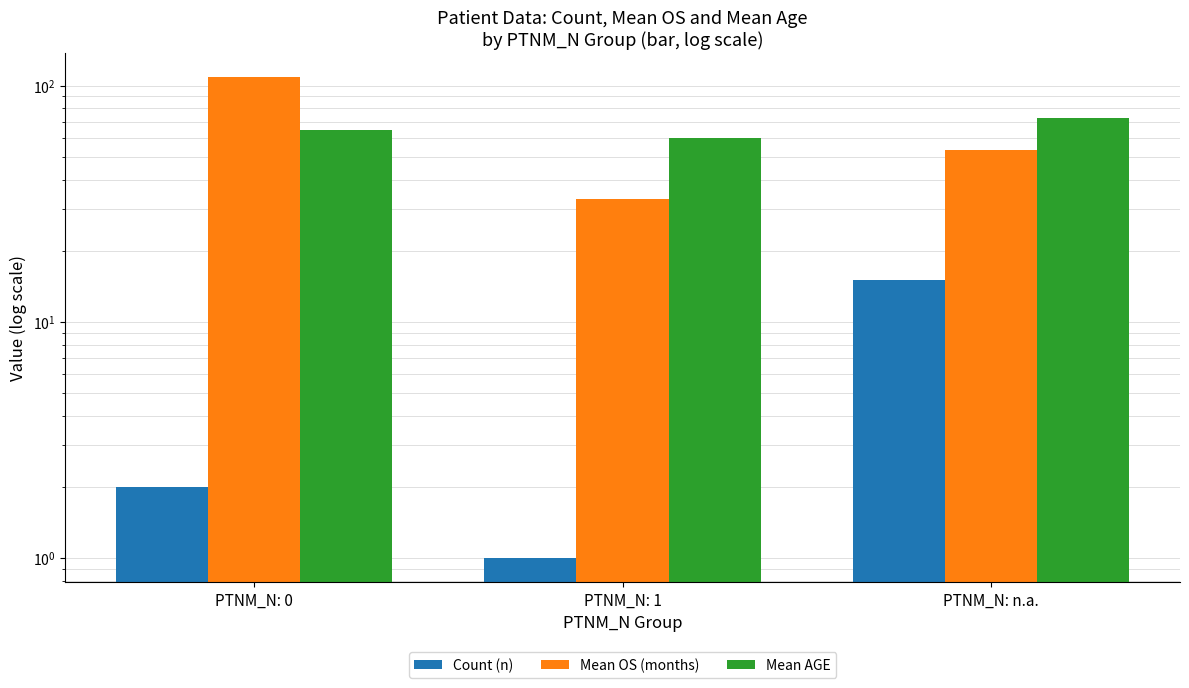

What is the label of the 1st bar from the right?

PTNM_N: n.a.